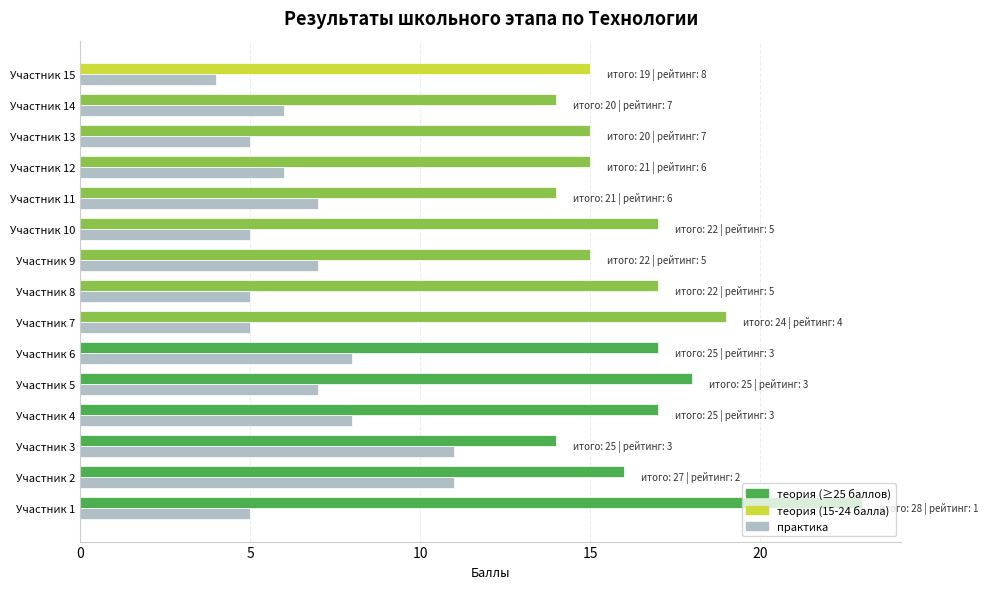

What is the maximum value shown in the chart?

23